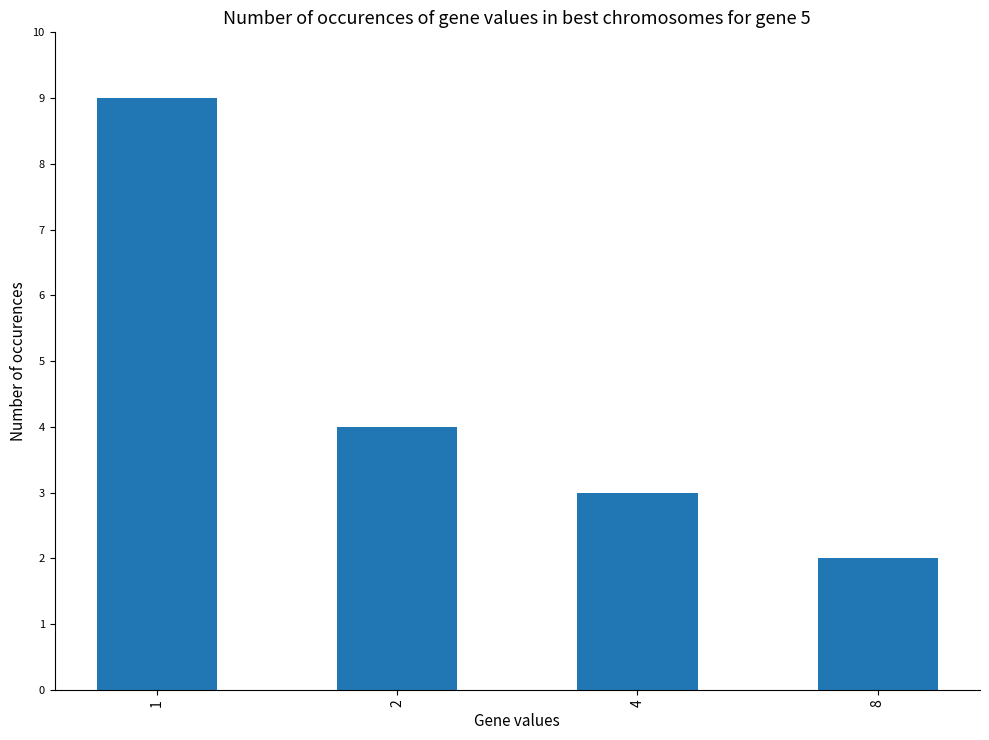

Does the chart contain stacked bars?

No